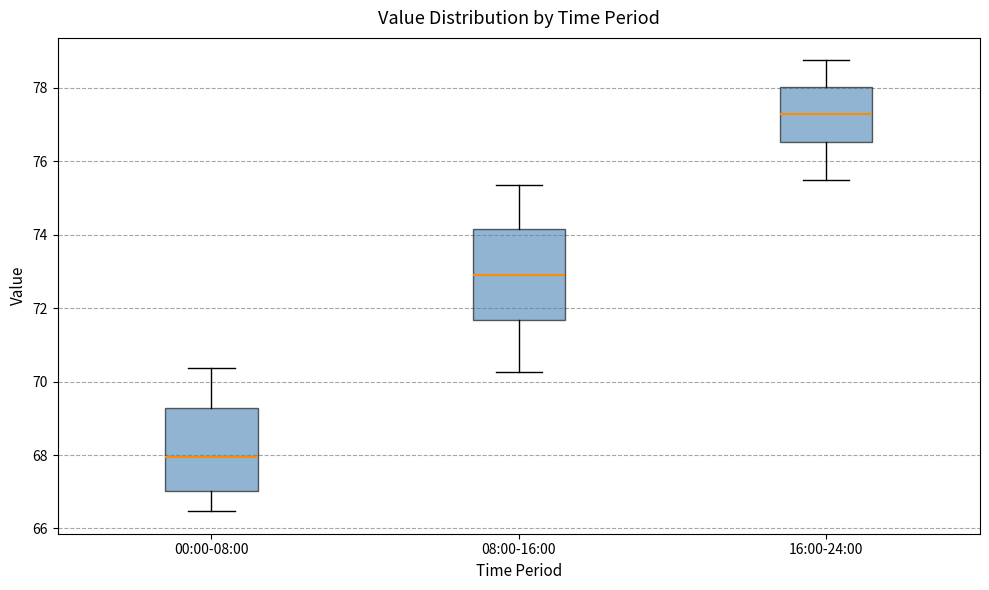

Where does the median line of the box for 00:00-08:00 sit on the y-axis? The values are not printed on the chart, so give them approximately, as read against the axis.

68.0